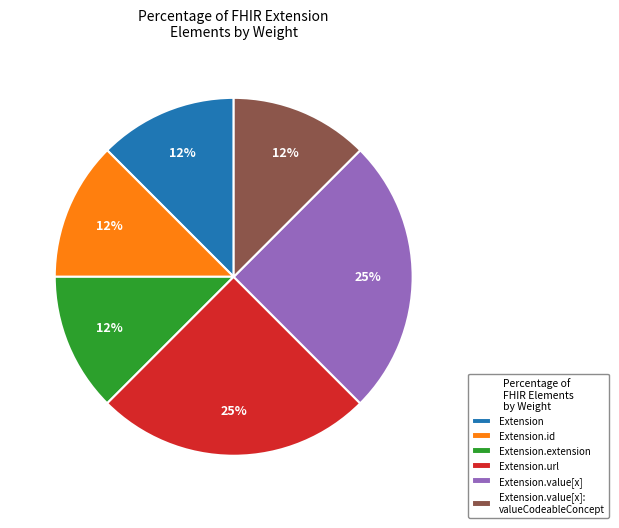

Is there any slice that represents more than half of the pie?

No